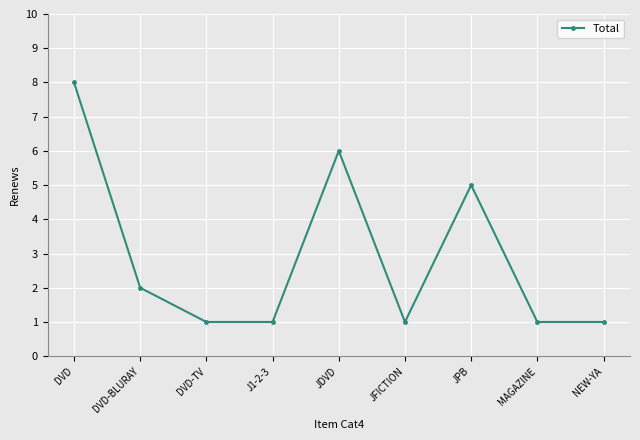

Is it true that the value at JDVD is 2?

False